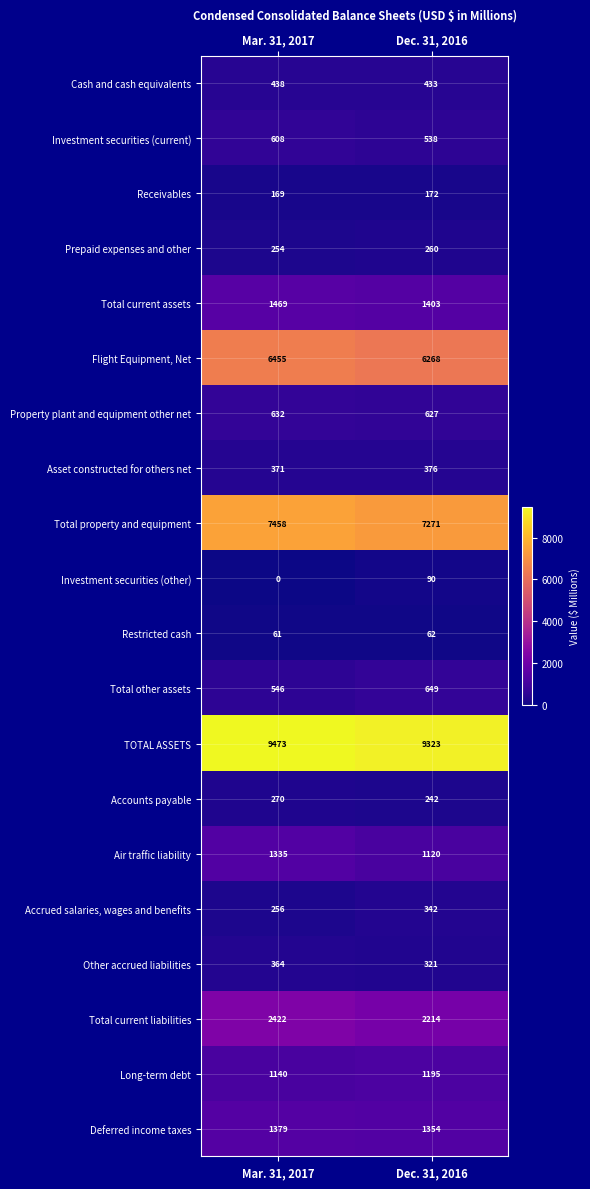

At which label is Other accrued liabilities closest to 342?

Dec. 31, 2016